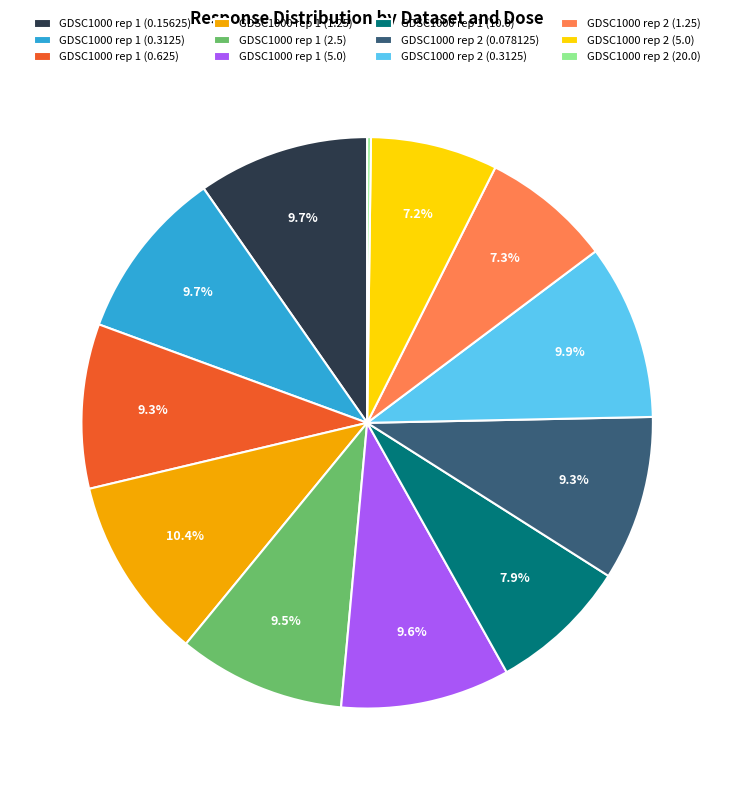

To the nearest percent, what portion does GDSC1000 rep 1 (5.0) represent?

10%